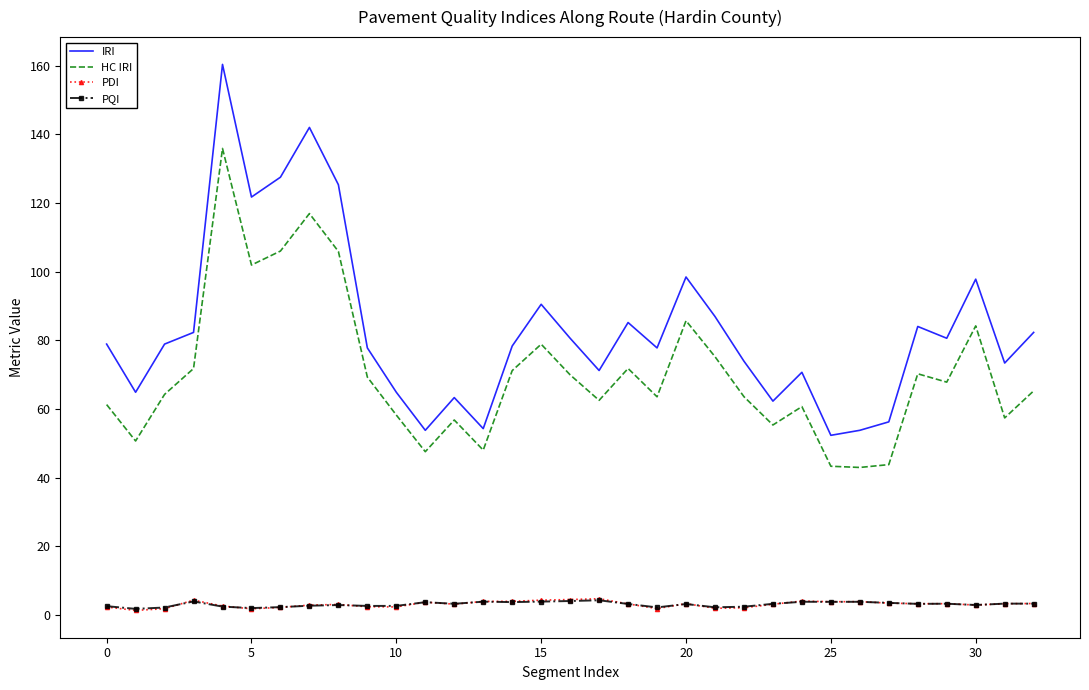

Which series has the largest range (max minus min)?

IRI